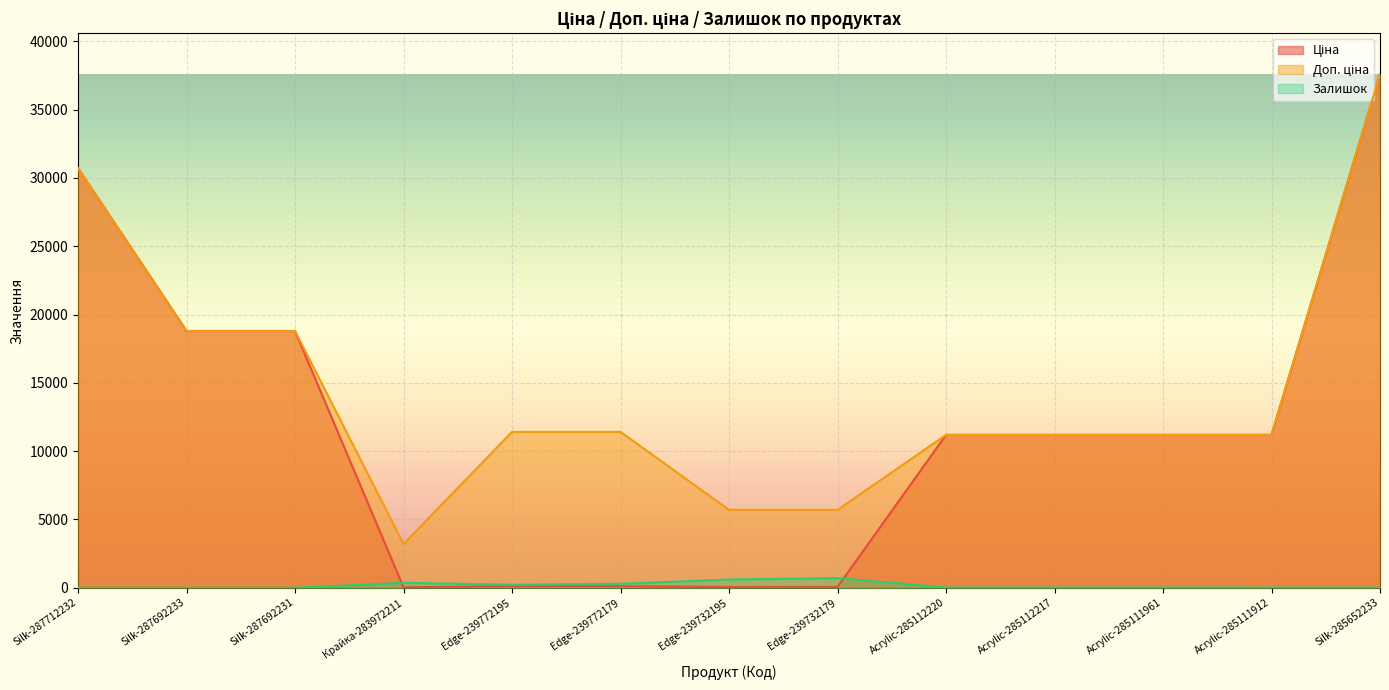

List the series in order of their overall mean, lowest first.

Залишок, Ціна, Доп. ціна